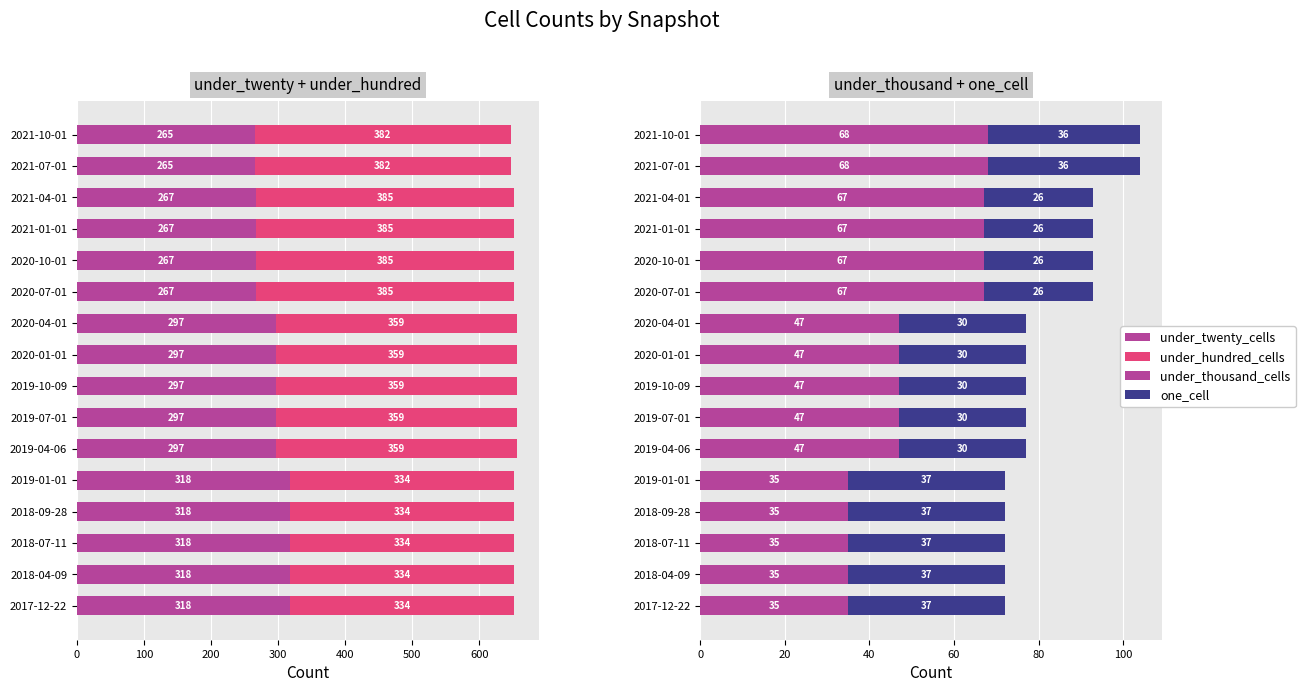

Between 2021-01-01 and 2021-10-01, which series saw the biggest shift?

one_cell